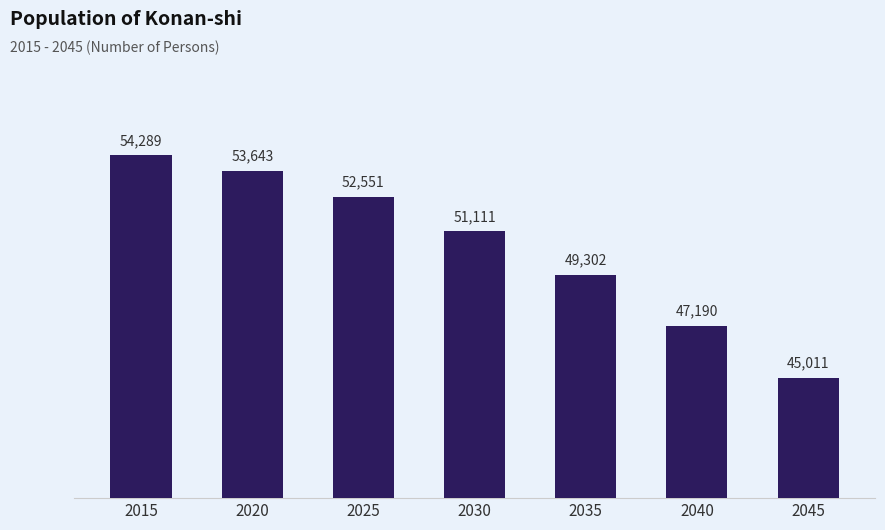

List the labels in order of value, smallest first.

2045, 2040, 2035, 2030, 2025, 2020, 2015